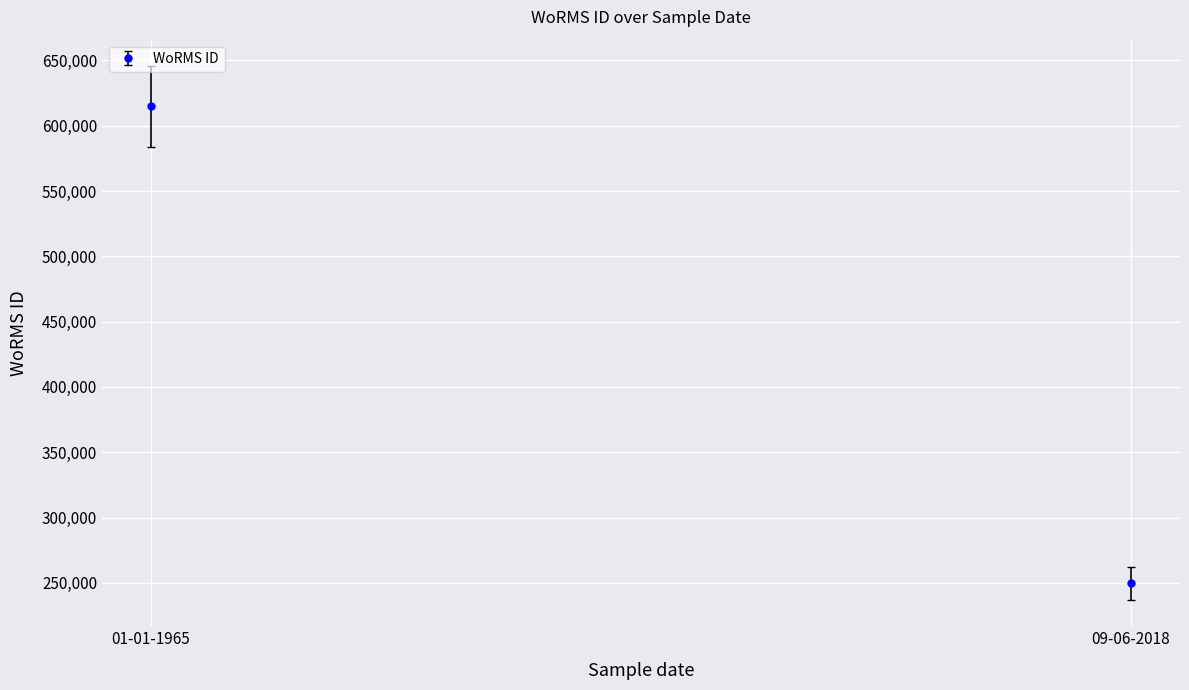

List the labels in order of value, largest first.

01-01-1965, 09-06-2018